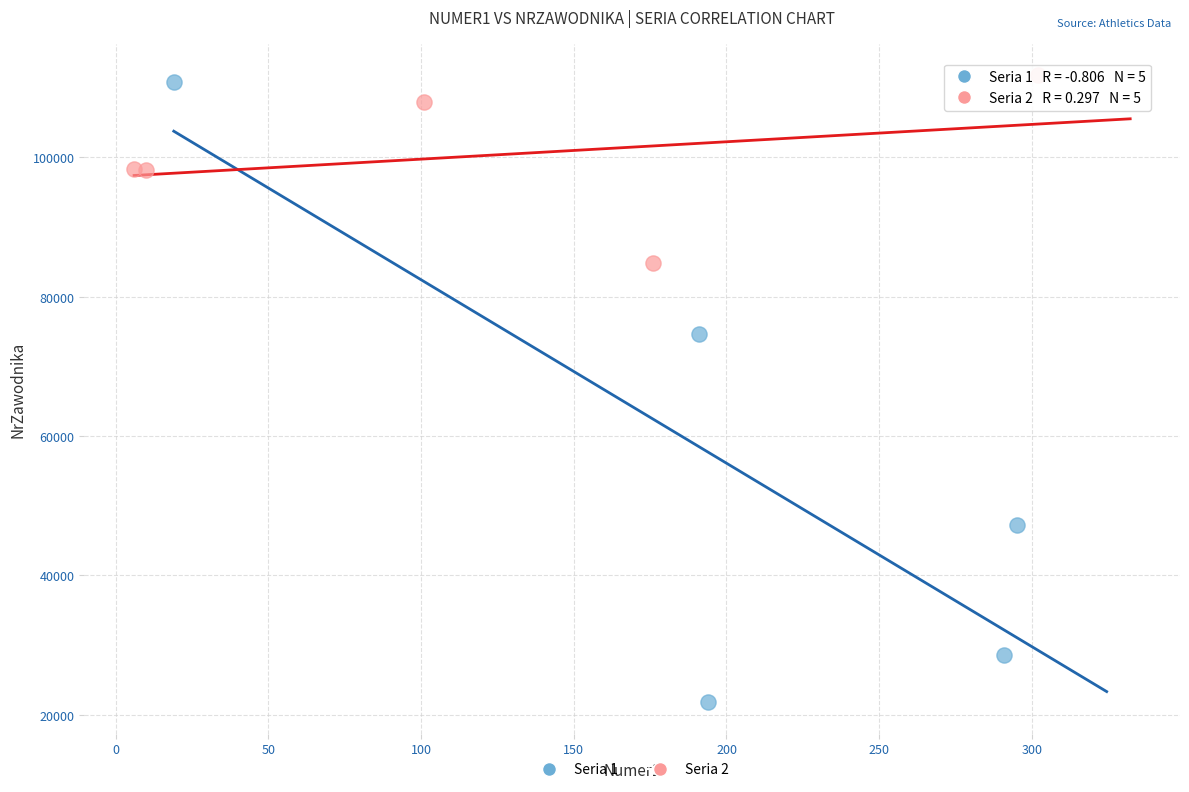

Which series has the largest Y range (max minus min)?

Seria 1